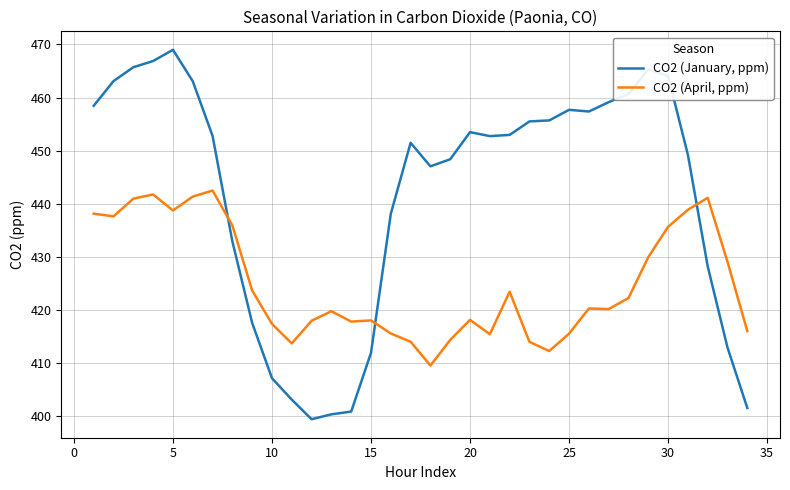

What is the difference between the maximum and second lowest values in the CO2 (April, ppm) series?

30.2